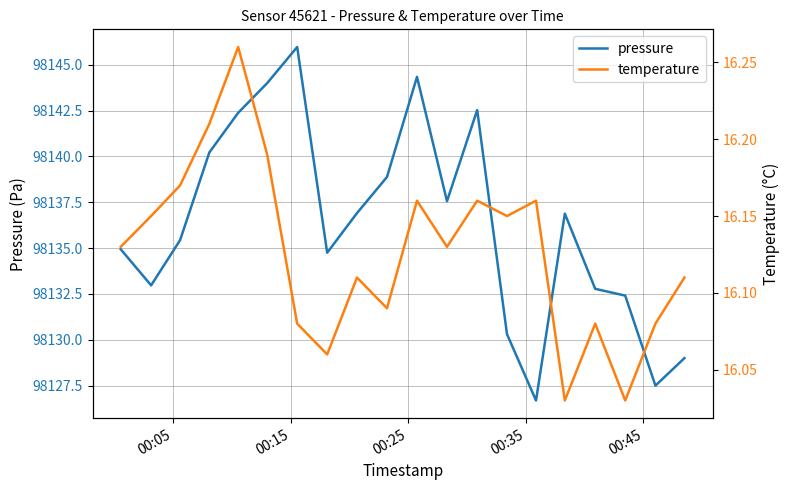

Which series has the largest total across all categories?

pressure